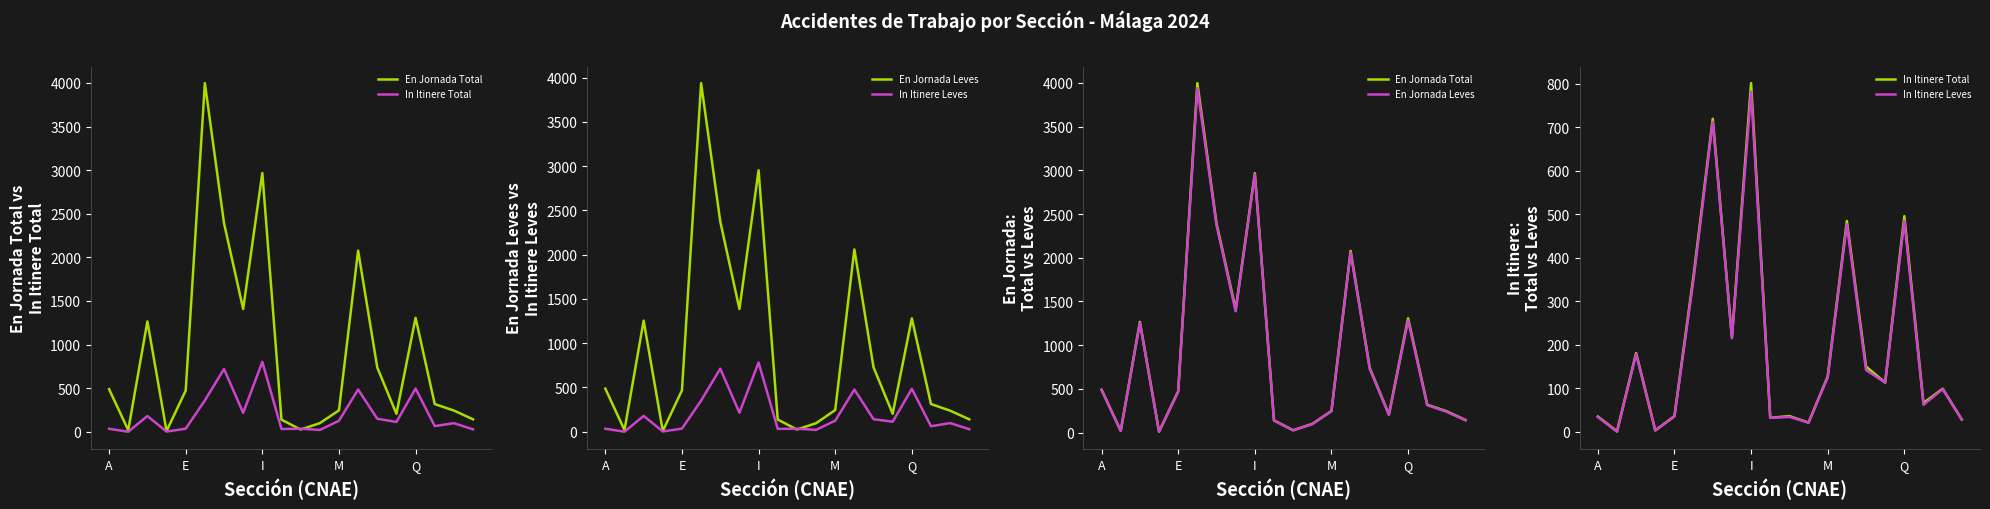

The value of In Itinere Leves at 19 is 28. True or false?

True